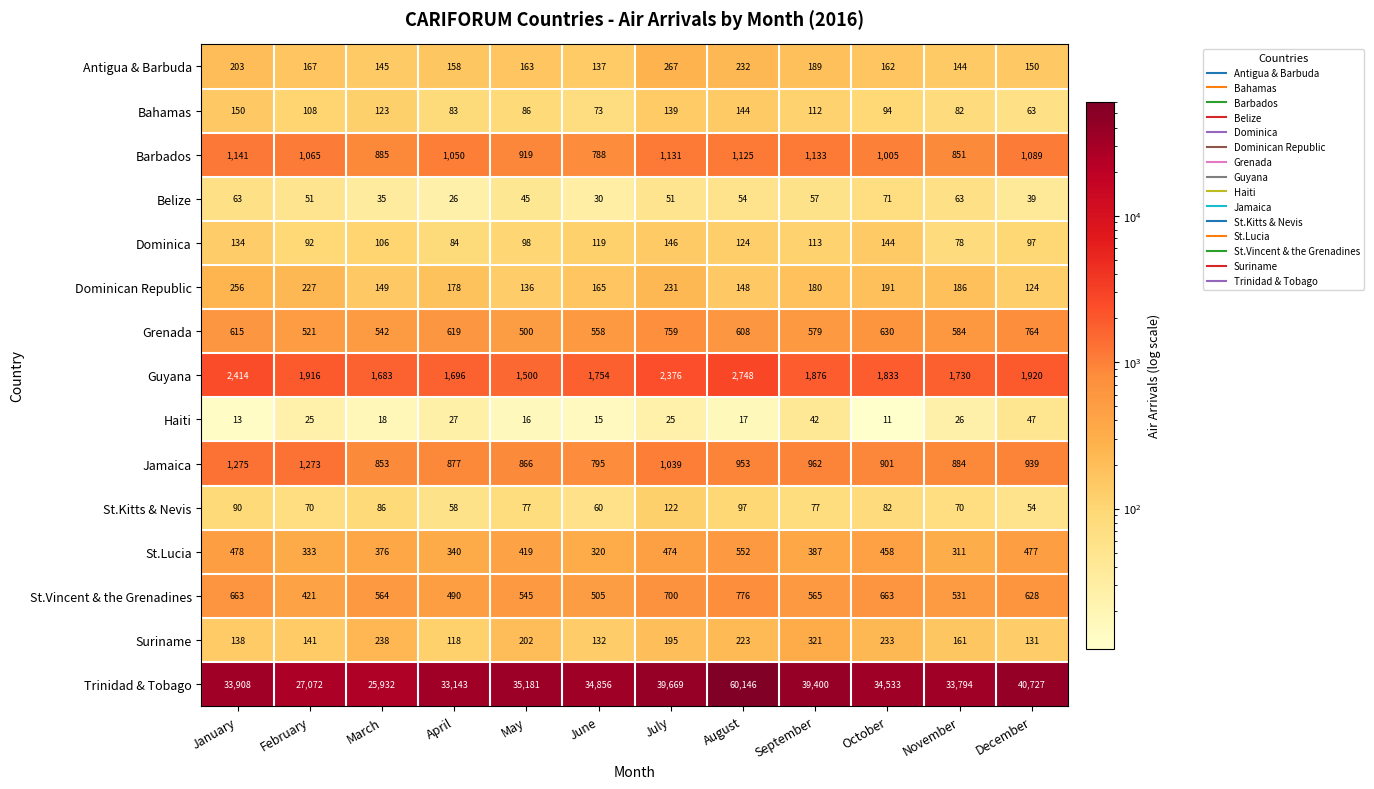

Which series has the largest range (max minus min)?

Trinidad & Tobago